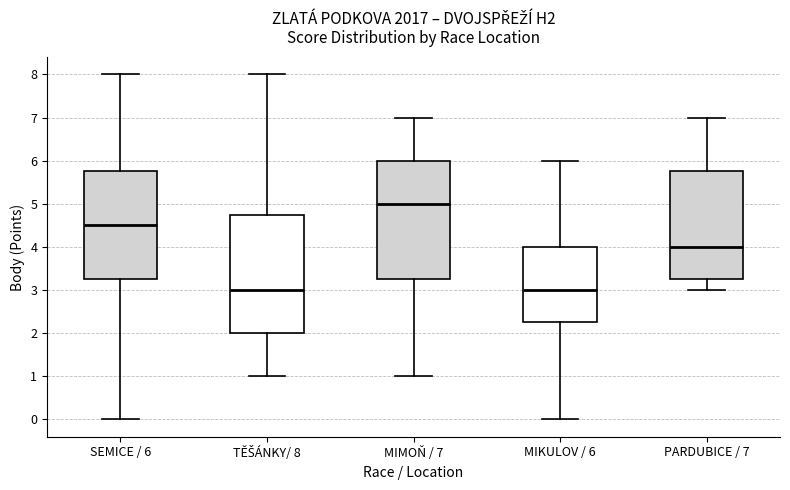

Which box's median line is the highest?

MIMOŇ / 7